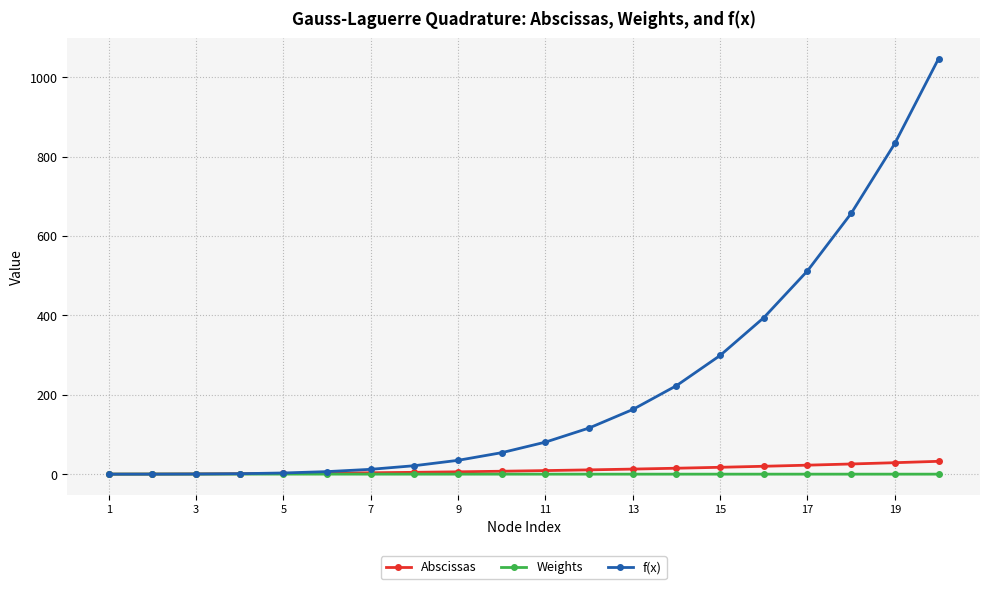

Which series has the largest range (max minus min)?

f(x)